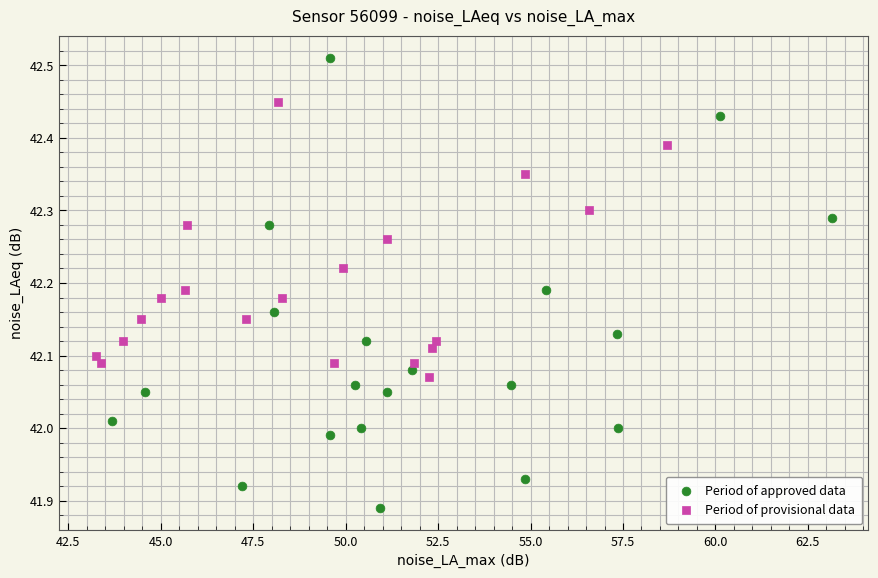

Which series reaches the minimum Y coordinate?

Period of approved data